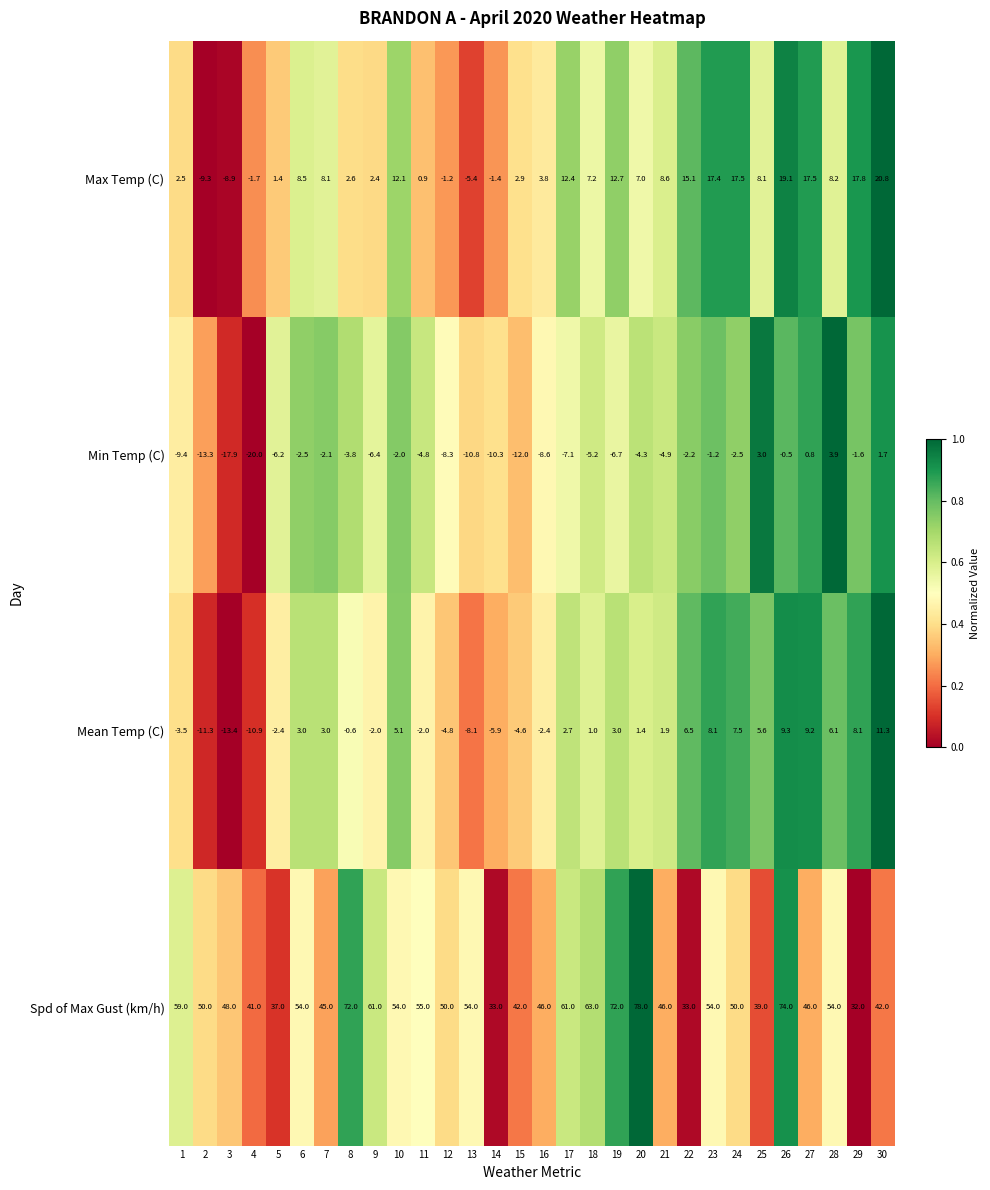

The value of Spd of Max Gust (km/h) at 27 is 18.6. True or false?

False